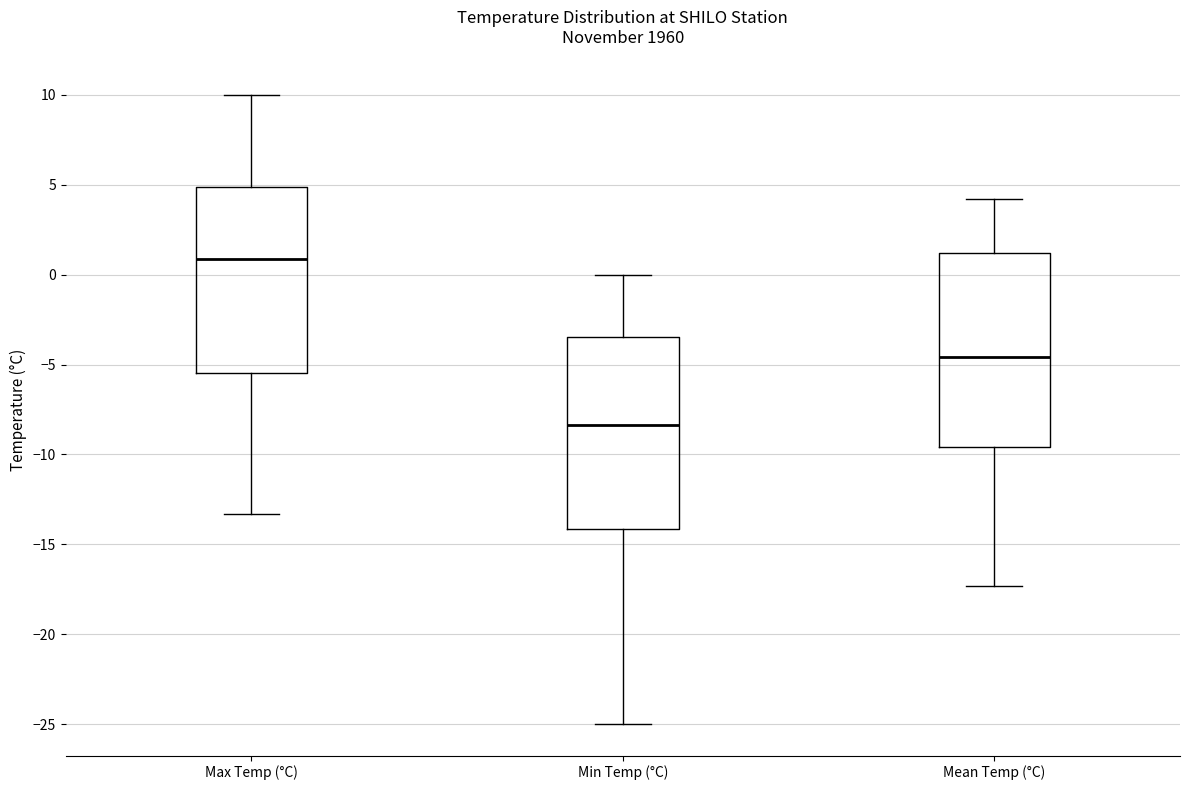

Which box's median line is the lowest?

Min Temp (°C)